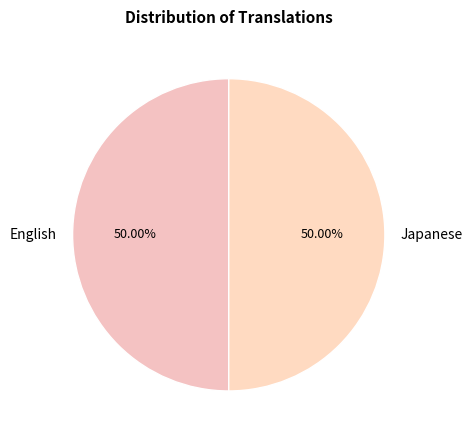

Approximately how many times larger is the value at English compared to Japanese?

1.0